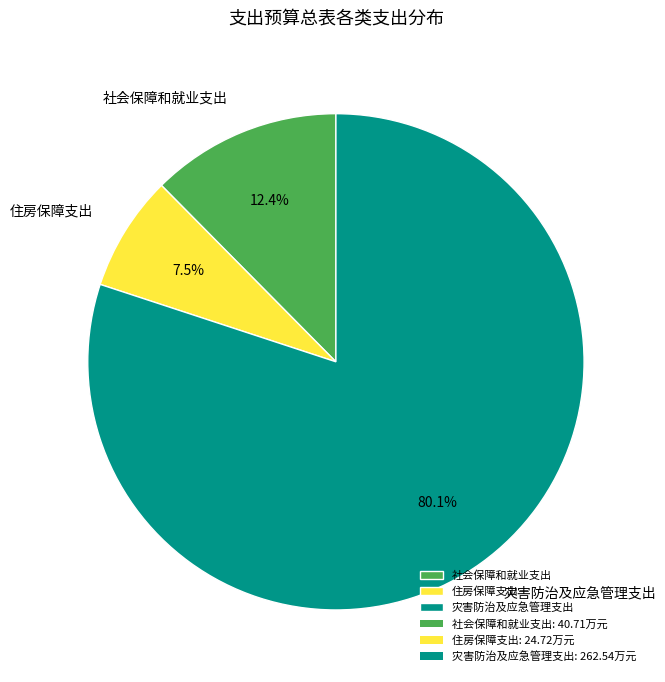

True or false: 灾害防治及应急管理支出 accounts for 80% of the total.

True